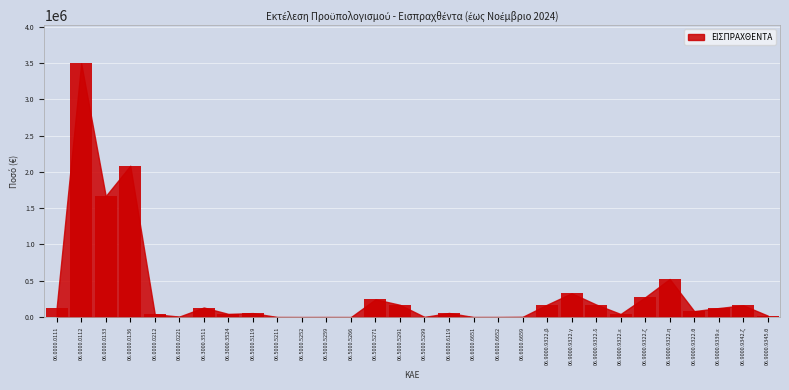

Is it true that the value at 06.5000.5271 is 432723.0?

False